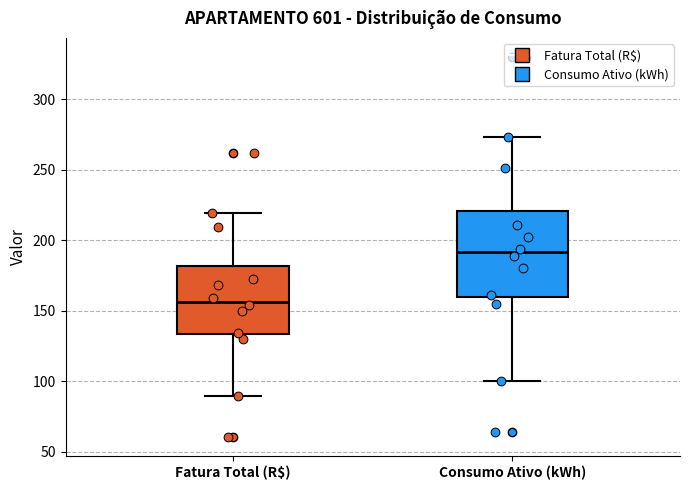

Reading left to right, transcribe this box plot: for each box, give where its median line is, the range the box spans, and where its two whiskers end, as read against the y-axis. The values are not printed on the chart, so give them approximately, as read against the axis.

Fatura Total (R$): median 155, box 135 to 180, whiskers 90 to 220
Consumo Ativo (kWh): median 190, box 160 to 220, whiskers 100 to 275